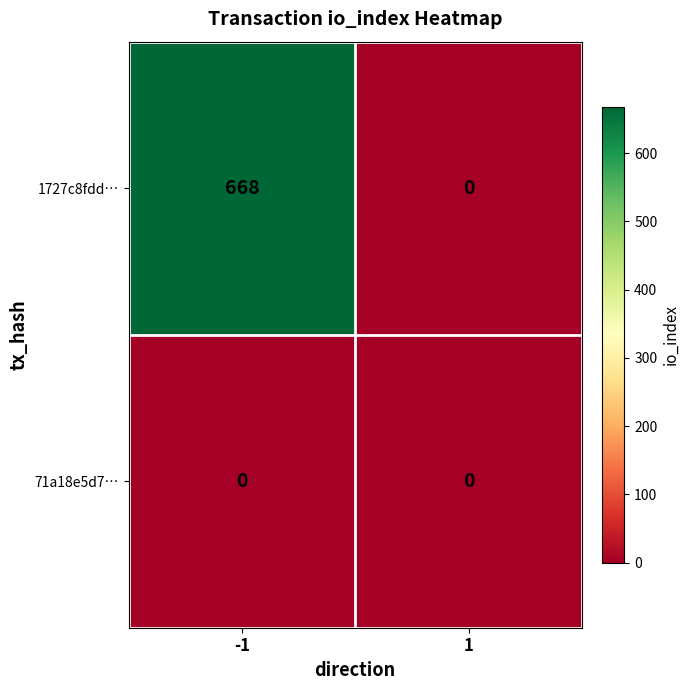

At -1, list the series in order from smallest to largest.

71a18e5d7…, 1727c8fdd…